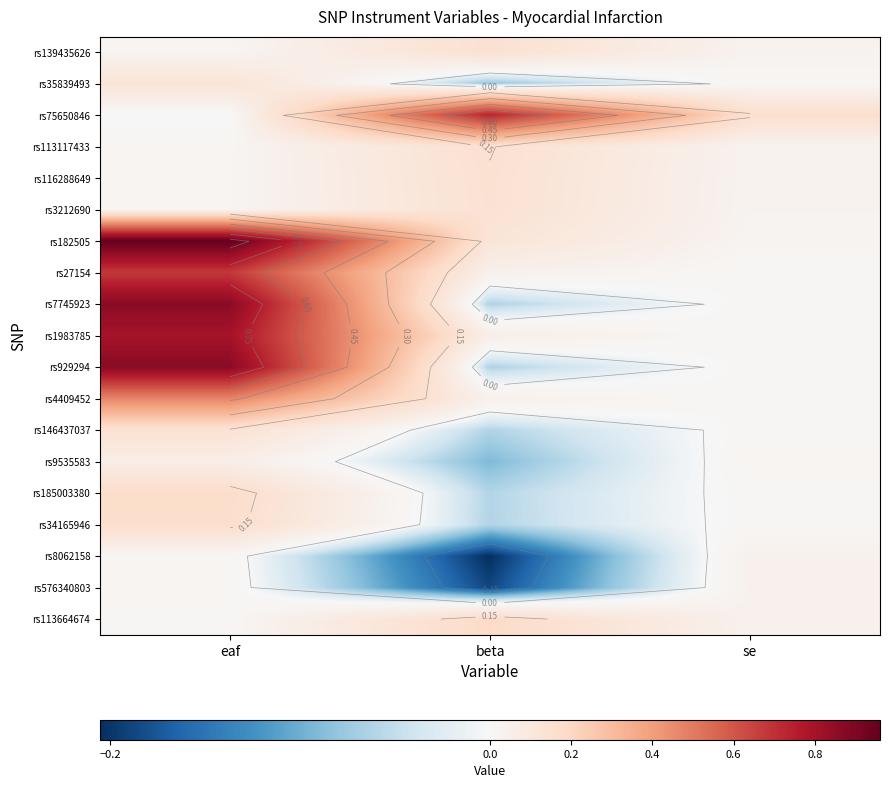

Is the value of rs182505 at beta greater than the value of rs1983785 at eaf?

No